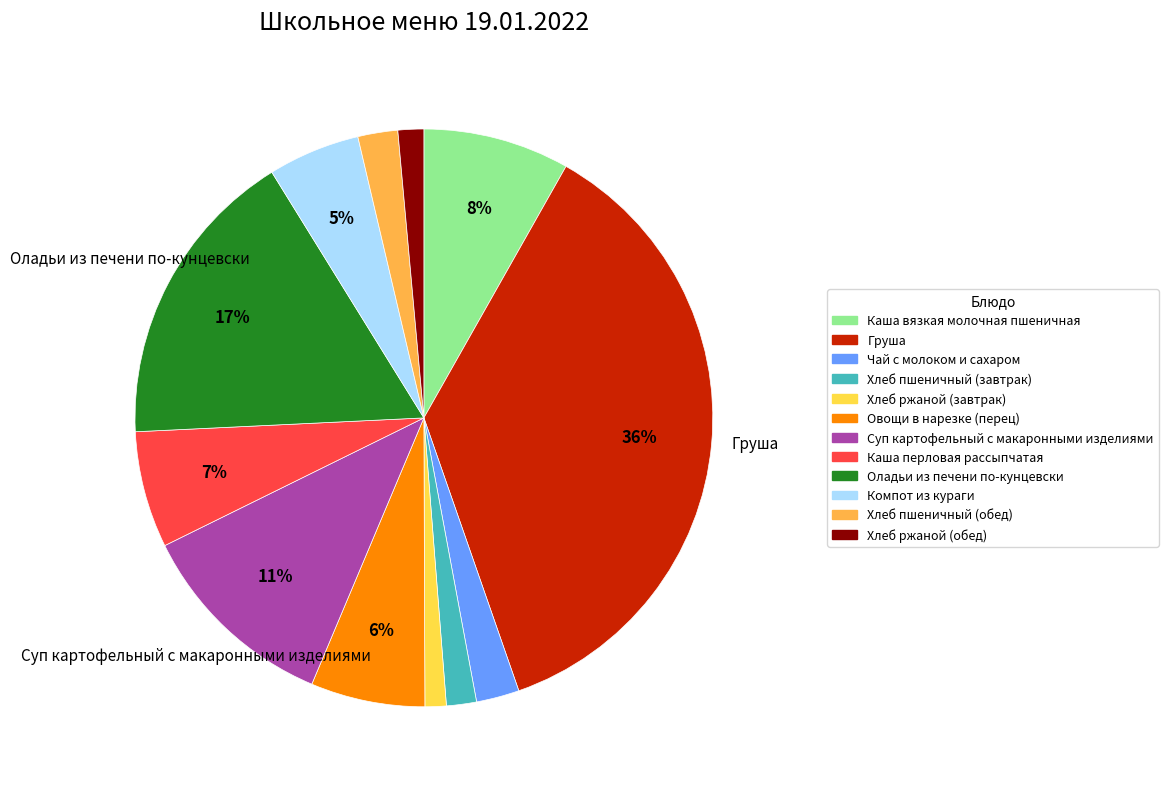

Is there any slice that represents more than half of the pie?

No